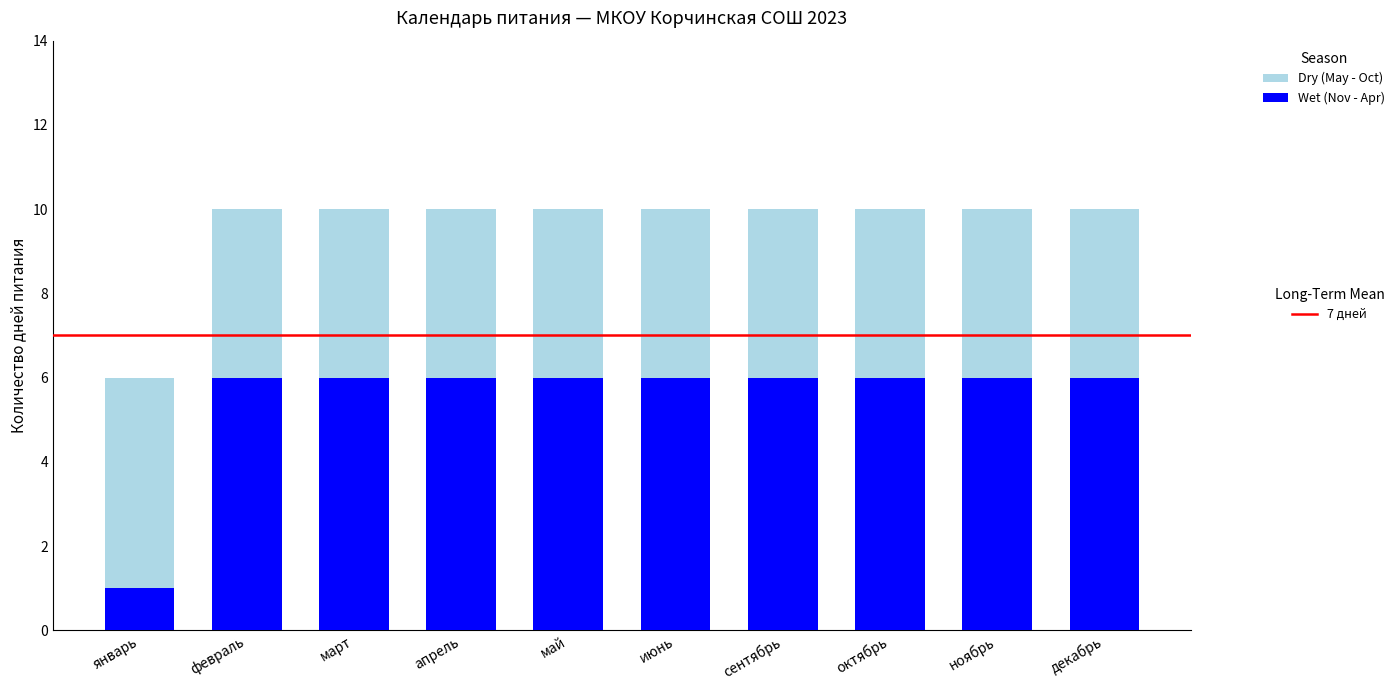

What is the total value across all series at январь?

6